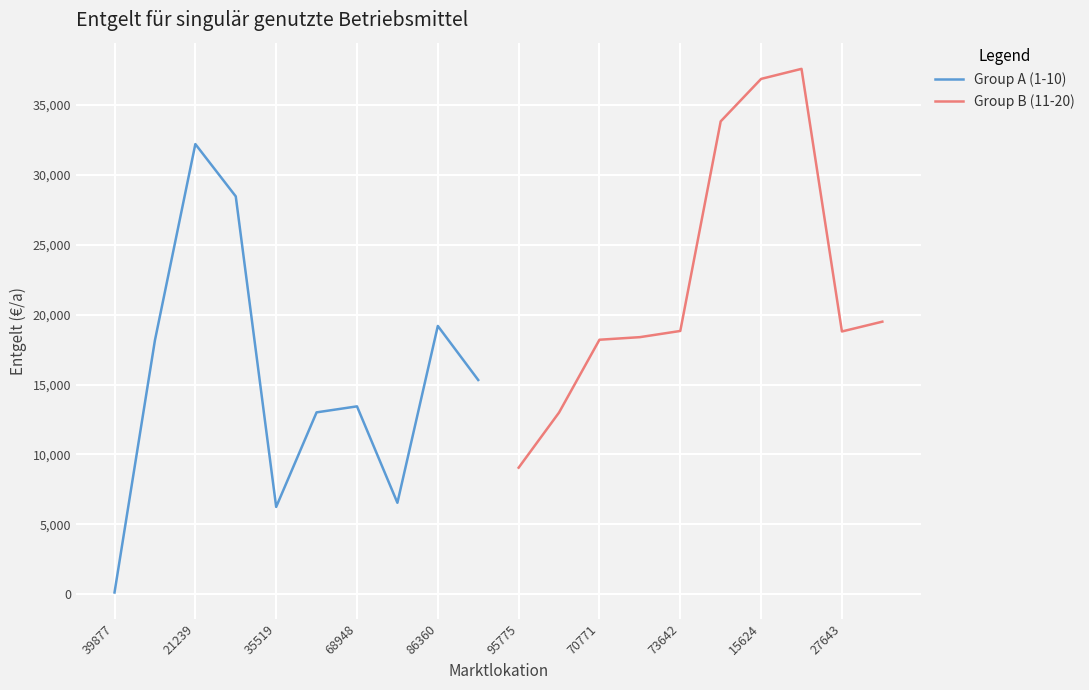

What are all the series names shown in the legend?

Group A (1-10), Group B (11-20)